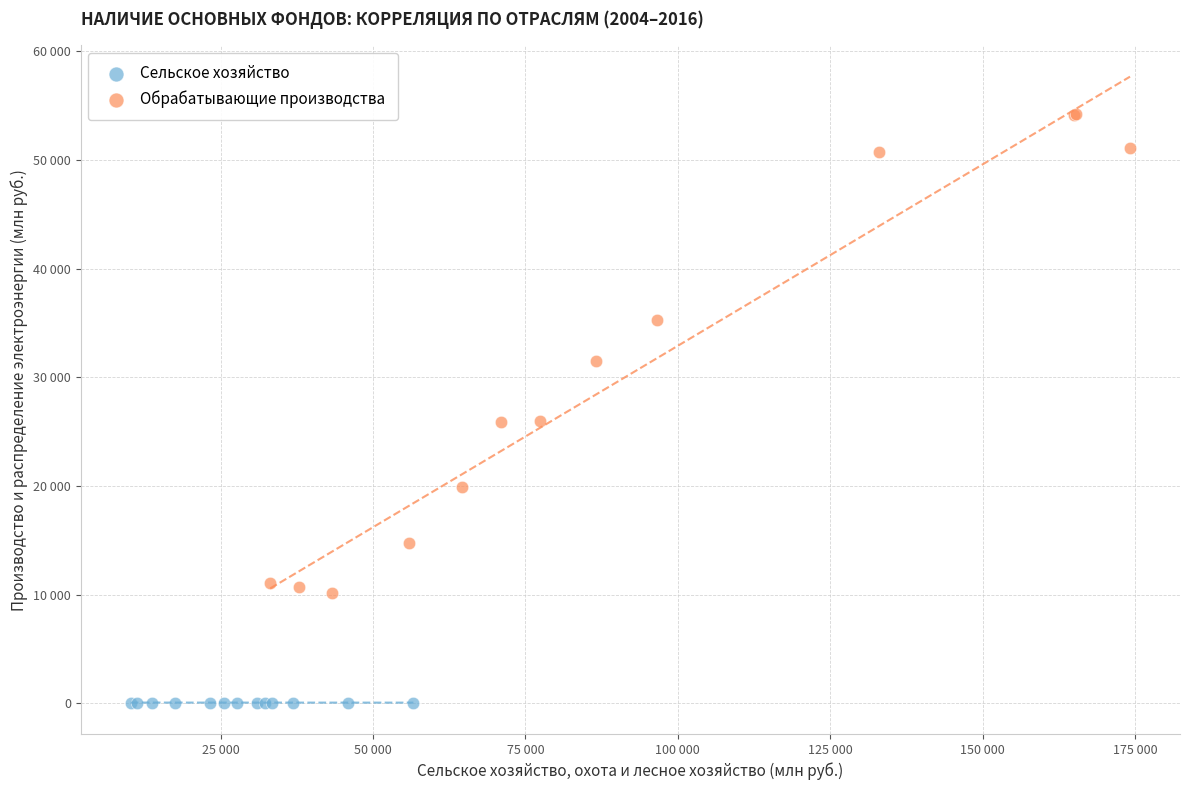

What are all the series names shown in the legend?

Сельское хозяйство, Обрабатывающие производства